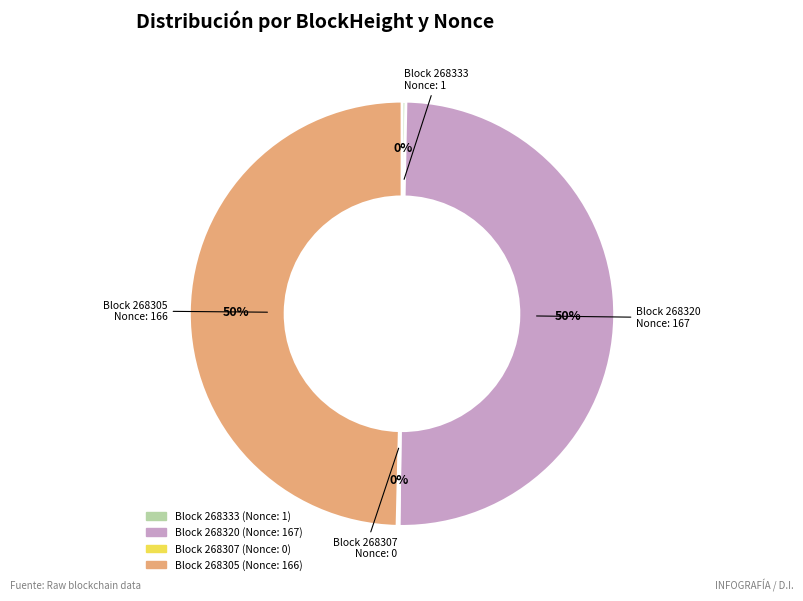

To the nearest percent, what is the average slice percentage?

25%